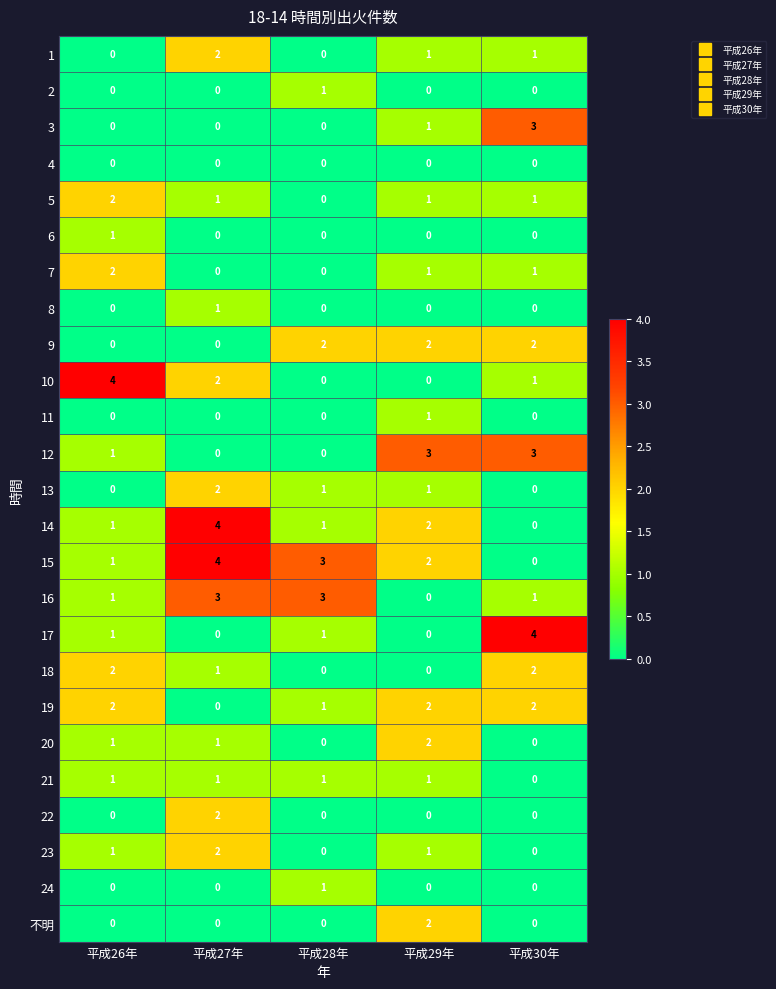

Which series has the largest total across all categories?

15